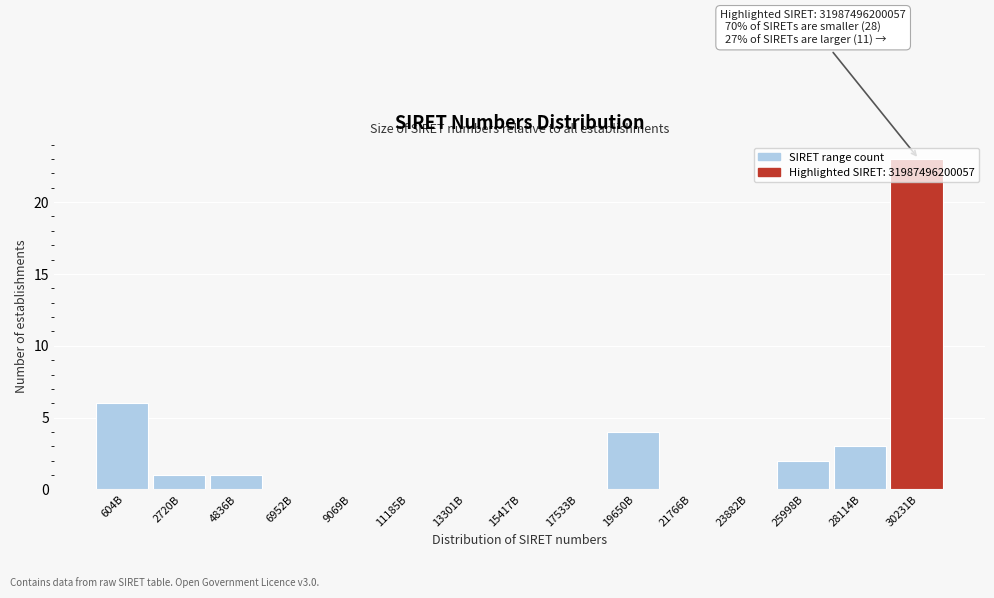

What is the ratio of the value at 4836B to the value at 2720B?

1.0